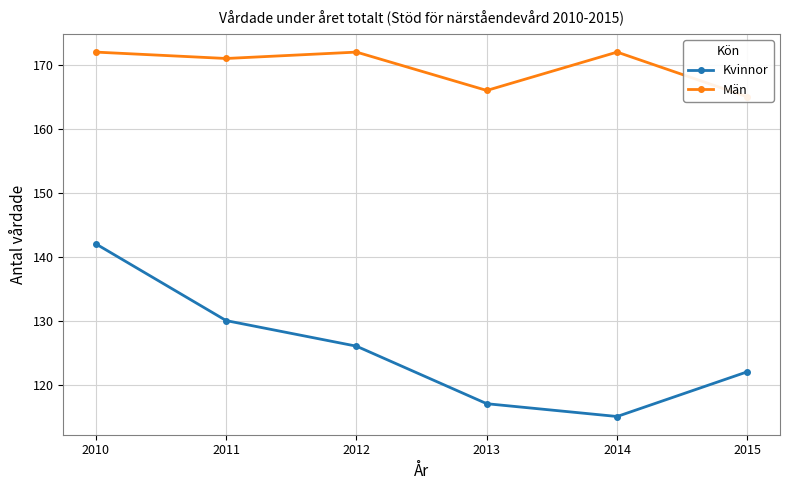

Reading left to right, what are all the values shown in this chart?

Kvinnor: 2010=142	2011=130	2012=126	2013=117	2014=115	2015=122
Män: 2010=172	2011=171	2012=172	2013=166	2014=172	2015=165